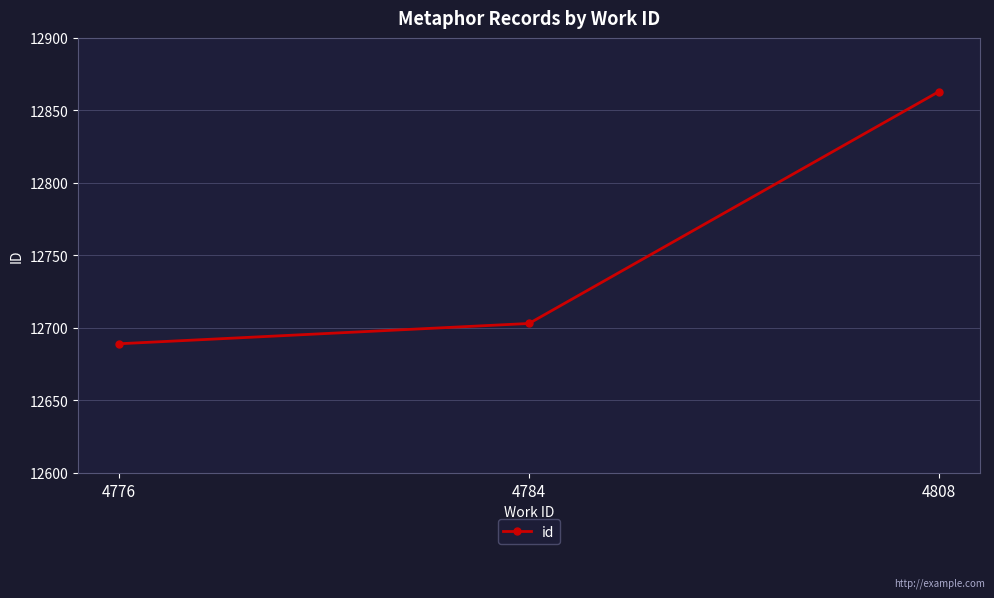

What is the change in value from 4776 to 4784?

+14